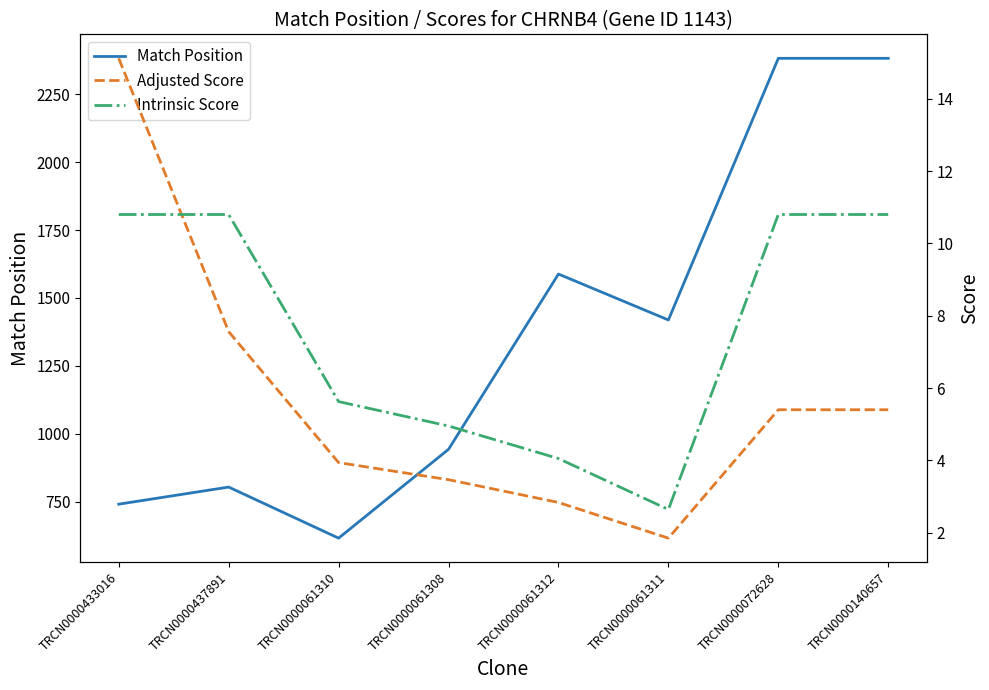

Which series has the largest total across all categories?

Match Position